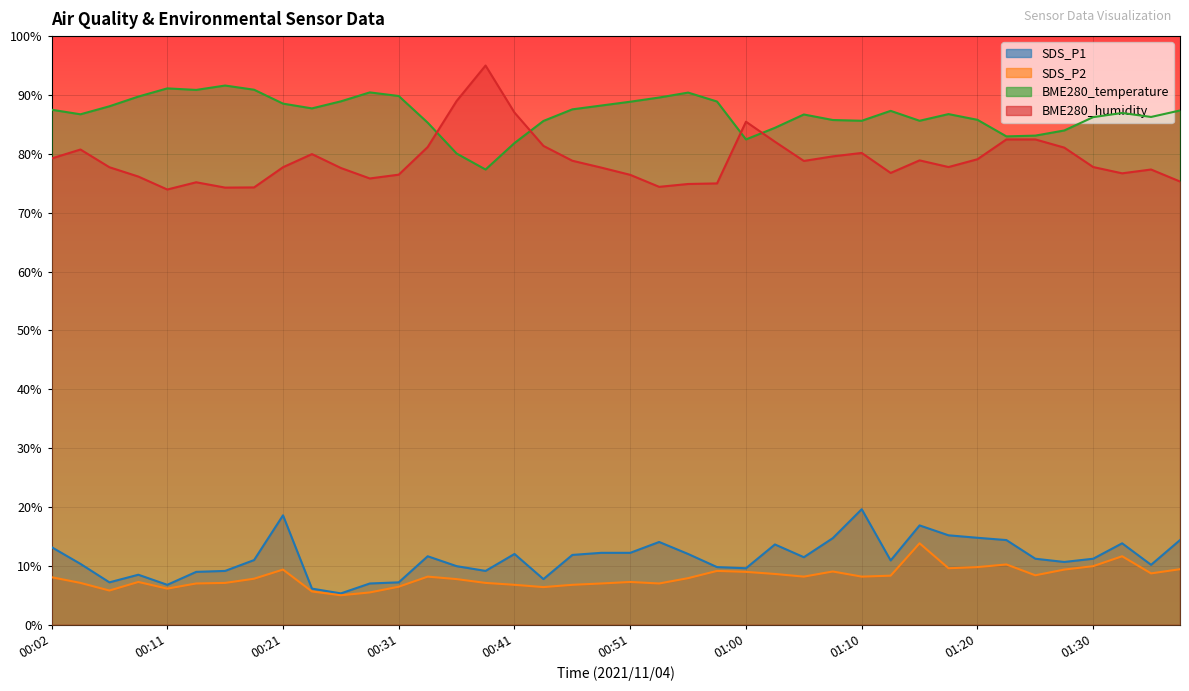

Which category has the highest value across all series?

00:38